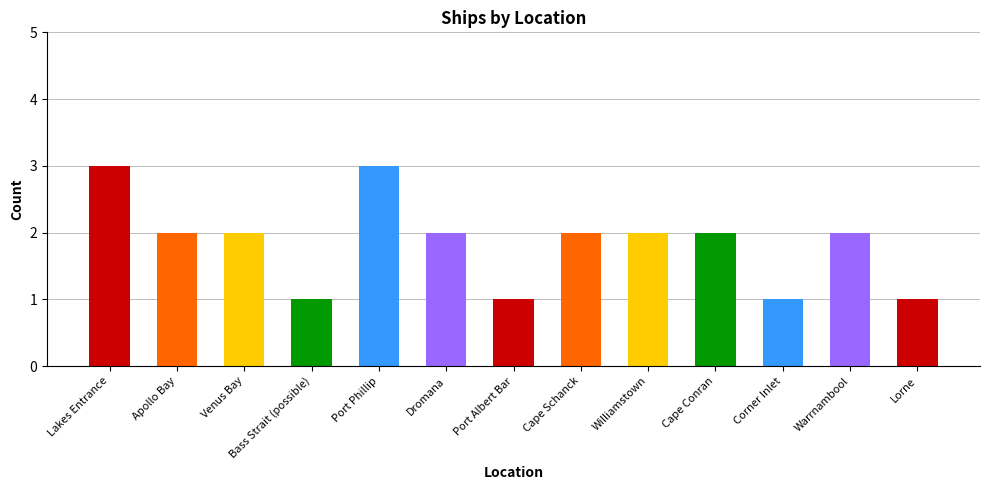

Between Cape Conran and Port Phillip, which is larger?

Port Phillip